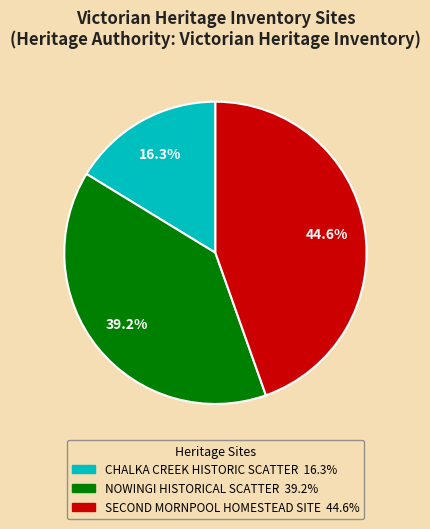

The NOWINGI HISTORICAL SCATTER slice represents 39% of the pie. True or false?

True